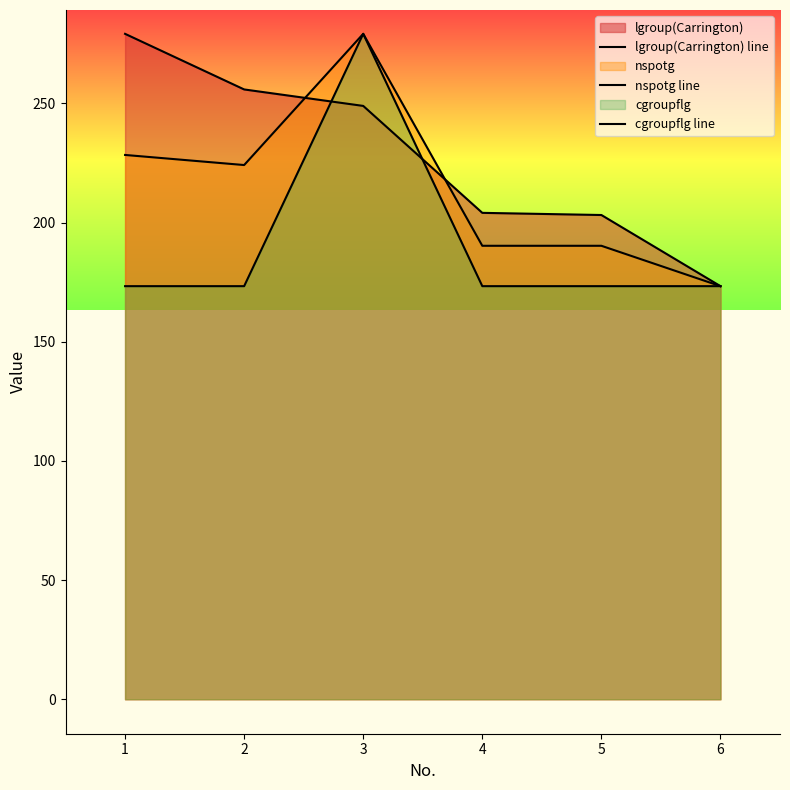

True or false: lgroup(Carrington) line has a value of 402.7 at 2.

False